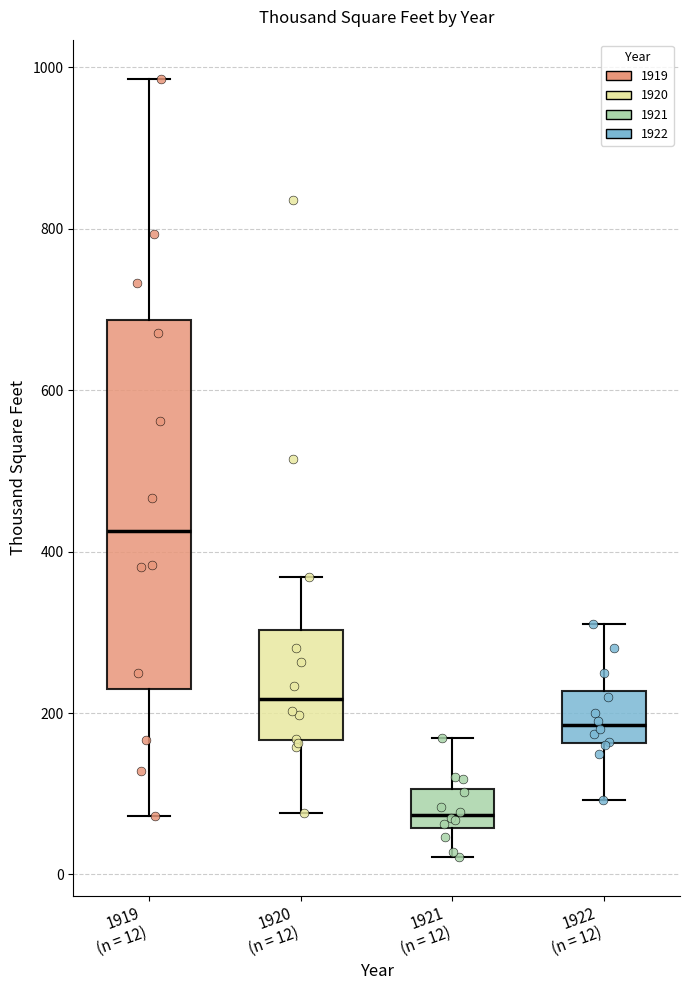

Which box's median line is the highest?

1919 (n = 12)